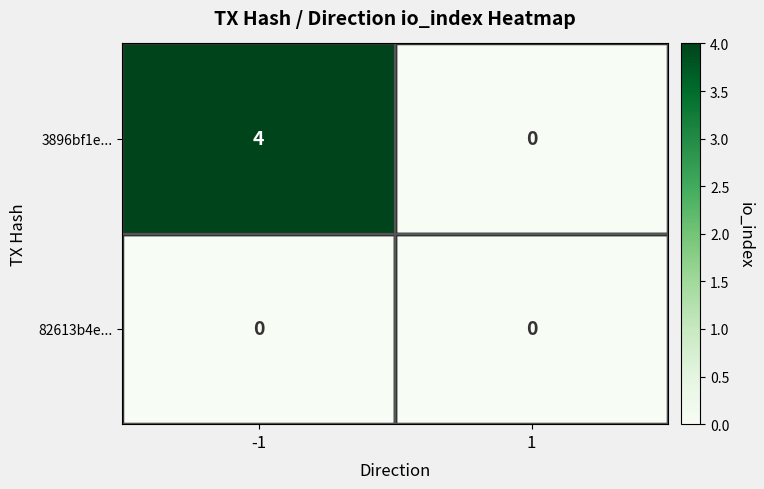

At how many categories does at least one series exceed 3?

1